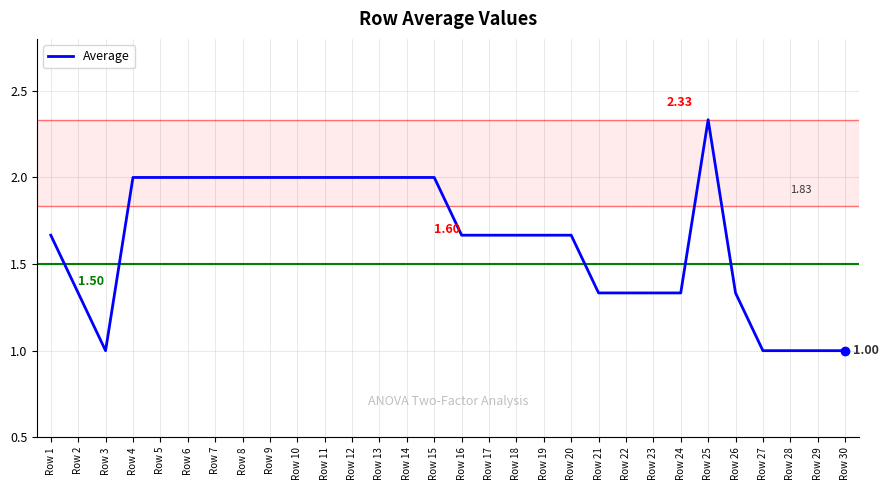

What is the difference between the values at Row 9 and Row 3?

1.0